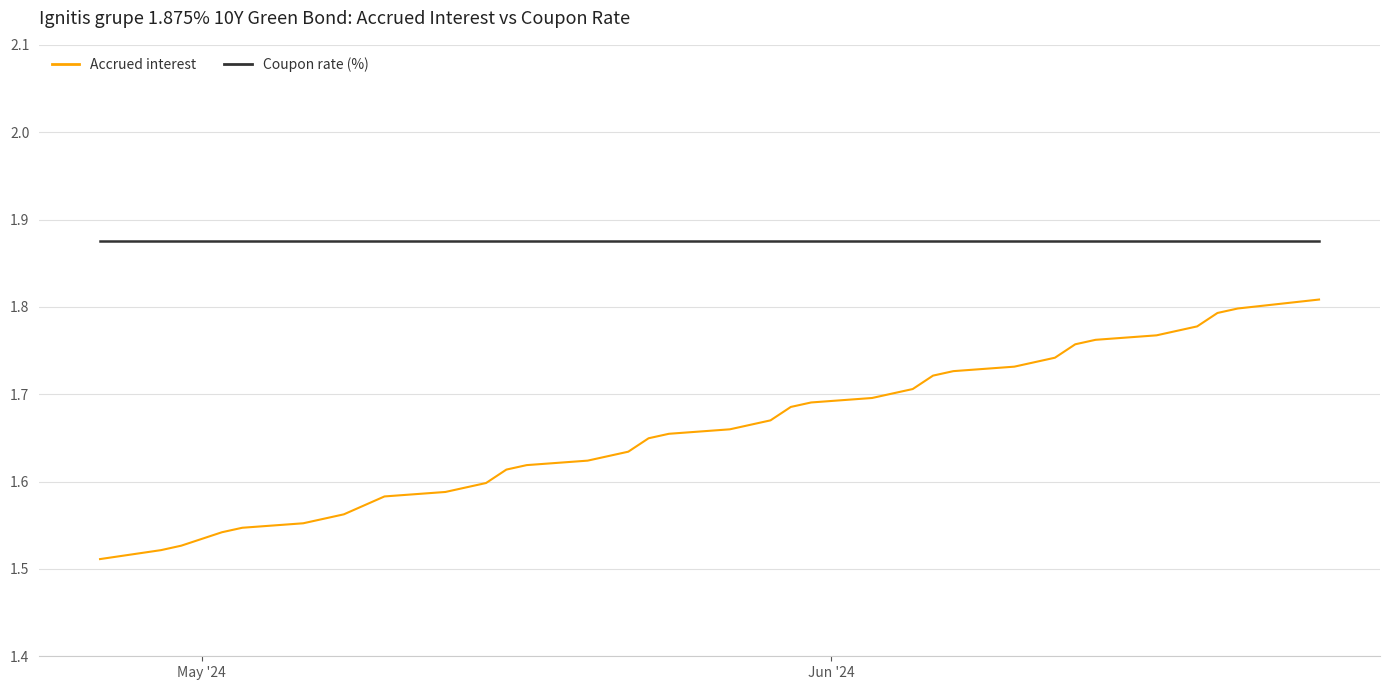

List the series in order of their overall mean, lowest first.

Accrued interest, Coupon rate (%)